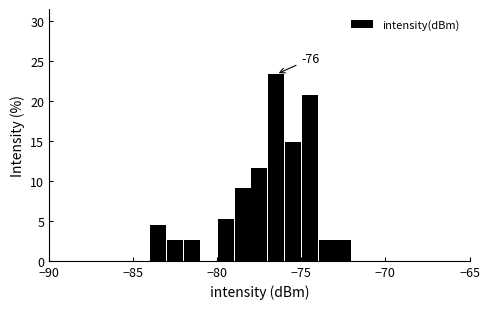

Around what value on the x-axis is the tallest bar? Give the approximate position of its centre, as read against the axis.

-76.5